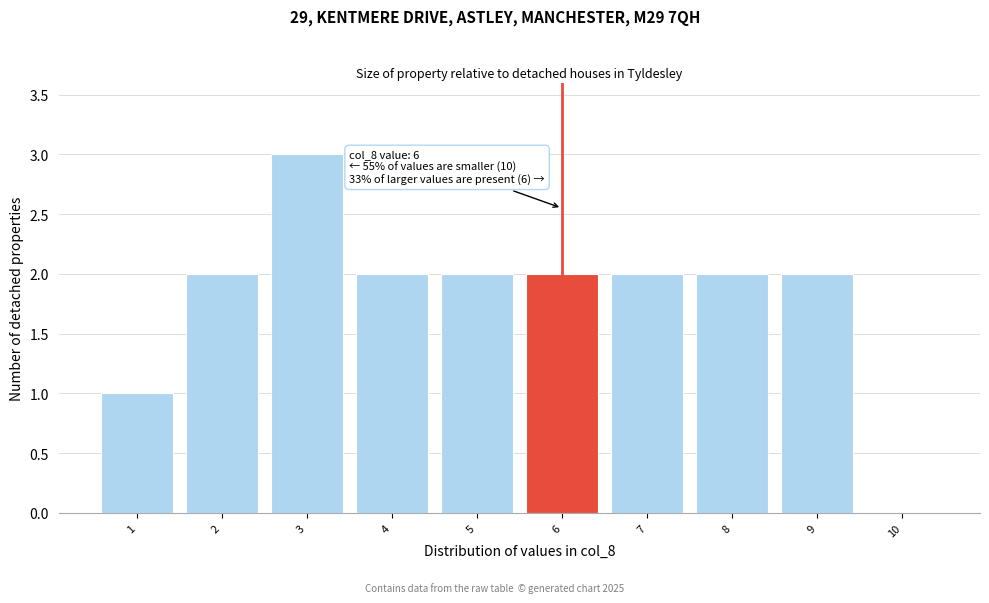

Which range on the x-axis has the tallest bar?

2.5 to 3.5